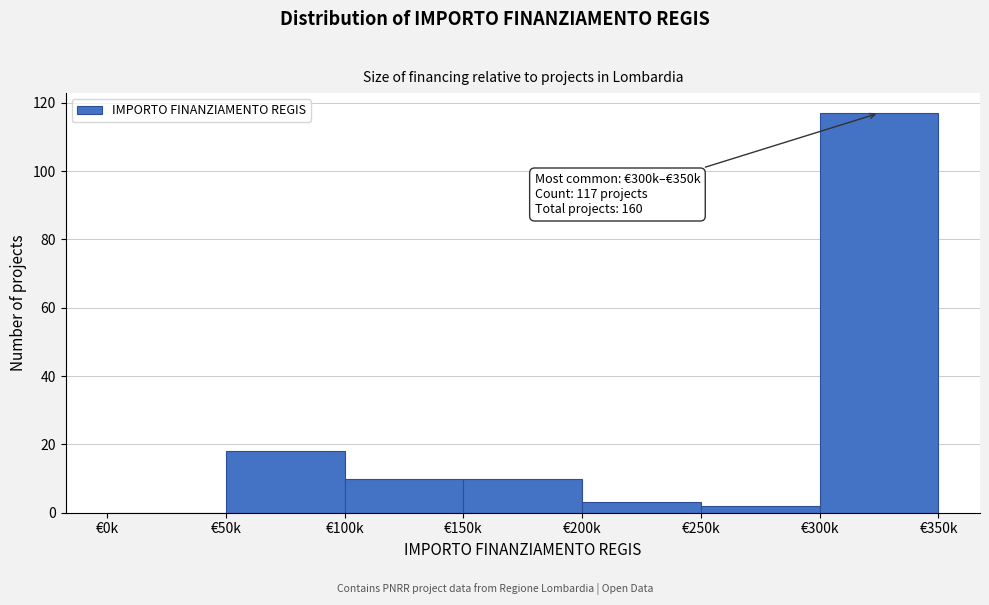

Reading right to left, list all the values displayed in this chart.

€300k=117	€250k=2	€200k=3	€150k=10	€100k=10	€50k=18	€0k=0